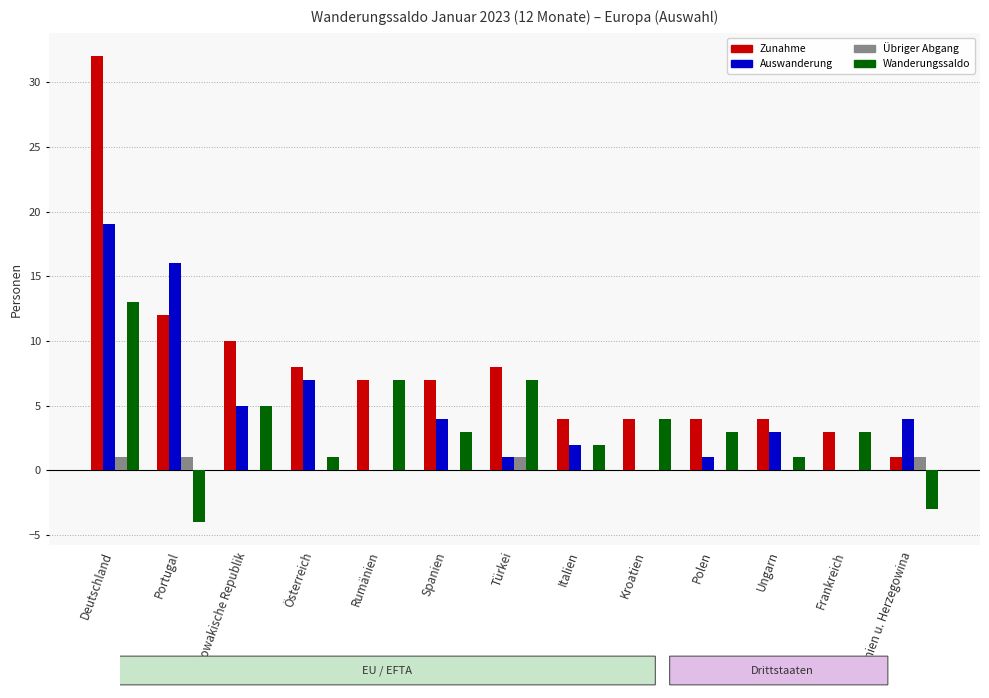

At which category is the sum across all series the highest?

Deutschland